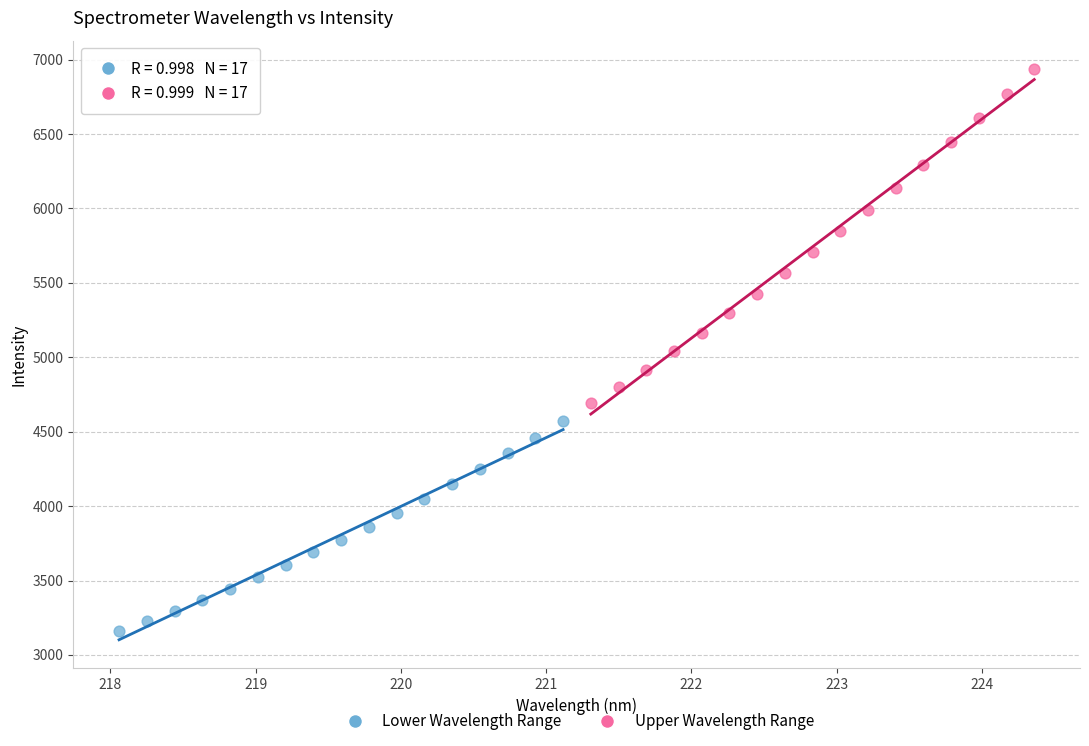

Which series has the widest spread of Y values?

Upper Wavelength Range